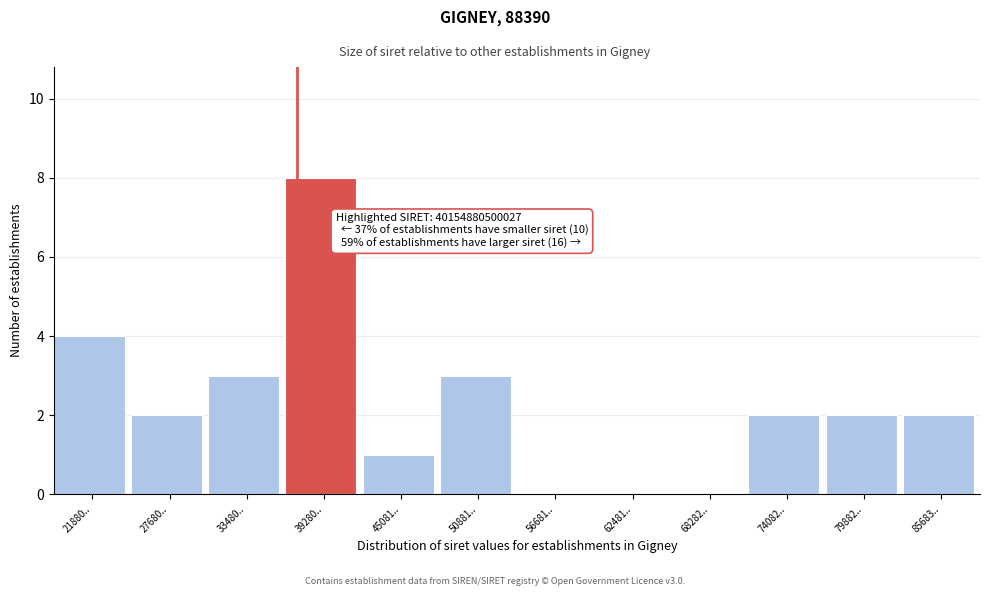

Reading right to left, list all the values displayed in this chart.

85683..=2	79882..=2	74082..=2	68282..=0	62481..=0	56681..=0	50881..=3	45081..=1	39280..=8	33480..=3	27680..=2	21880..=4